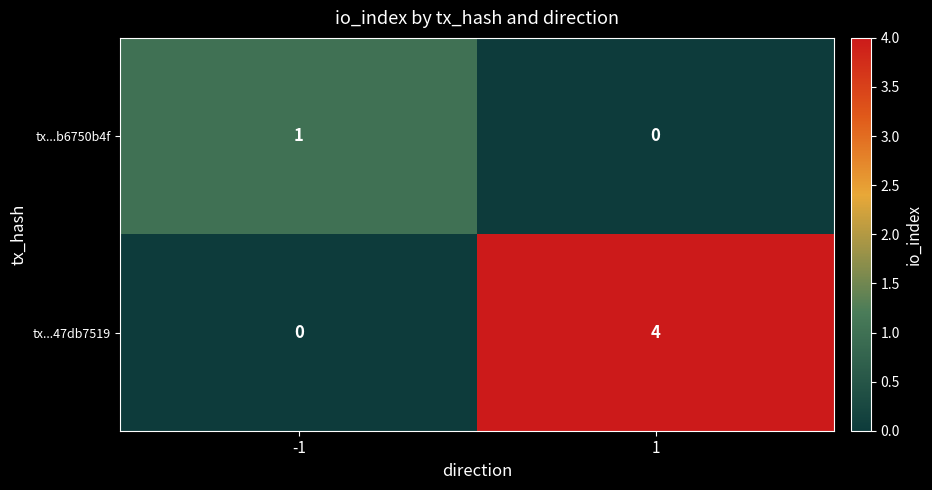

Read the tx...47db7519 value at 1.

4